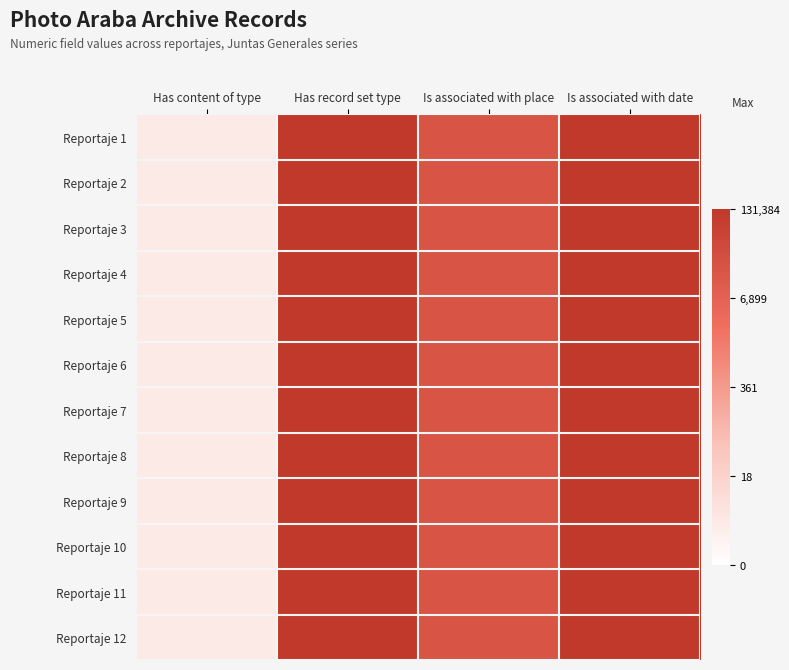

How many distinct data groups are displayed?

12